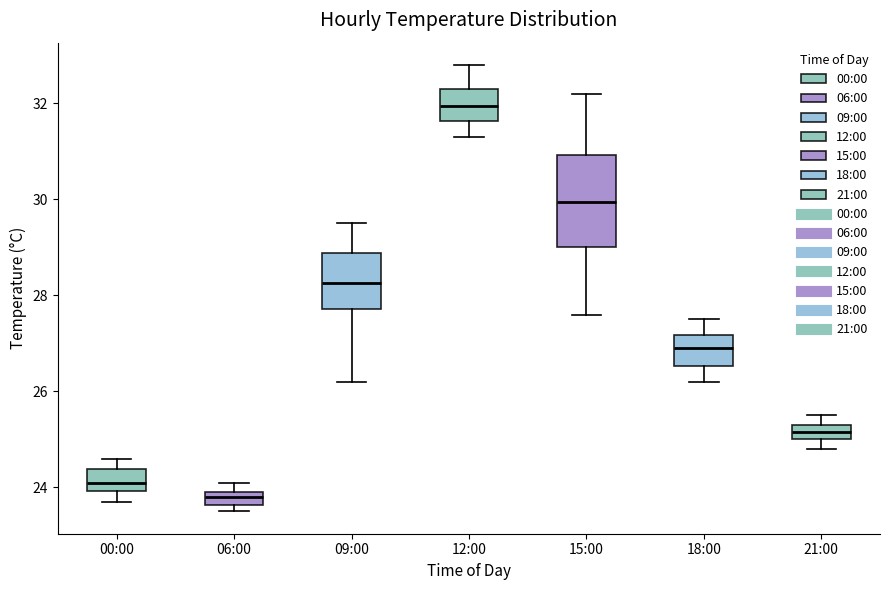

Where does the median line of the box for 06:00 sit on the y-axis? The values are not printed on the chart, so give them approximately, as read against the axis.

23.8